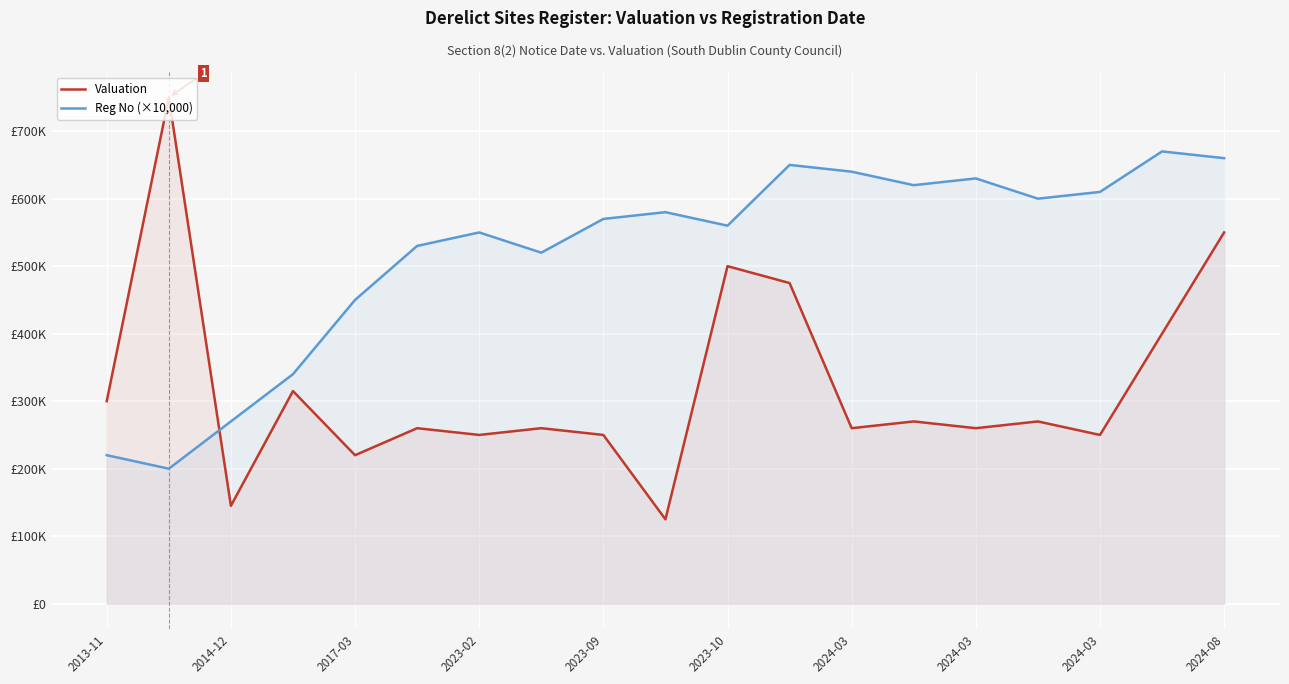

Does the chart display data point markers on the line(s)?

No